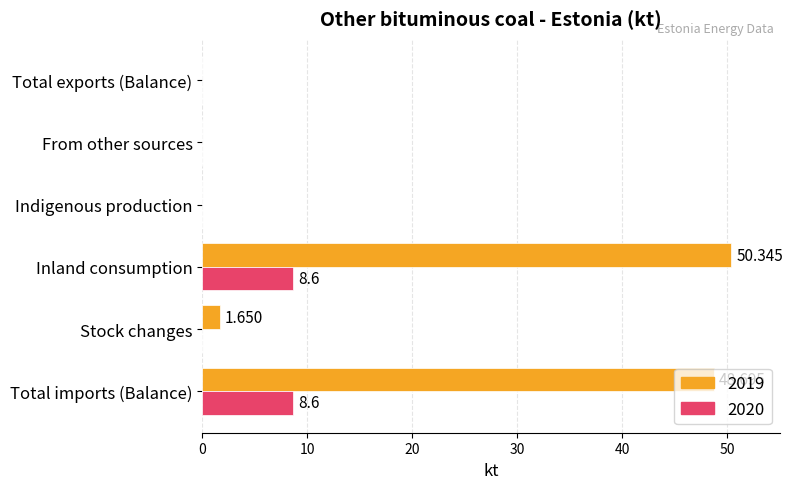

What is the average value of the 2019 series?

16.8